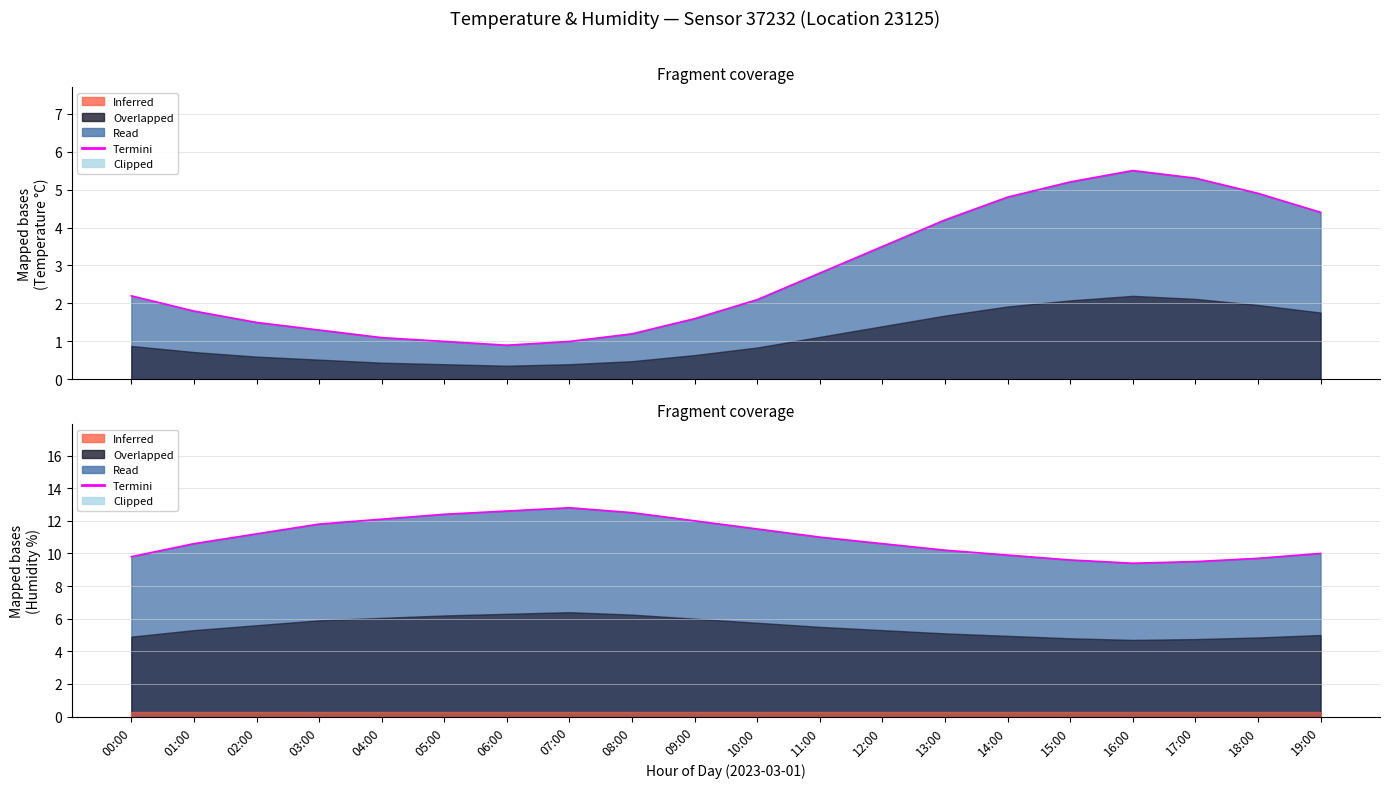

What is the total value across all series at 15:00?

14.8